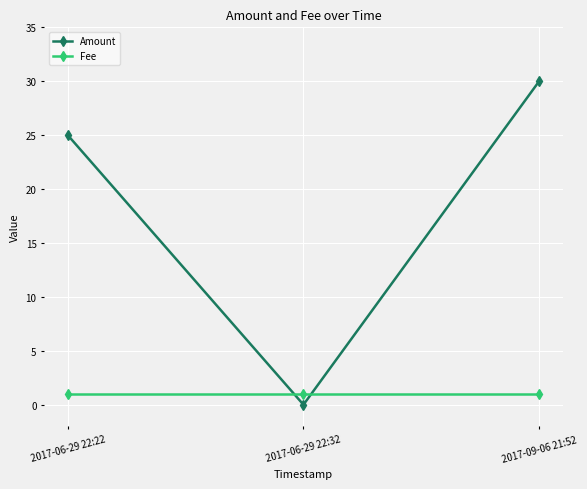

Is this an area chart (filled region under the line)?

No